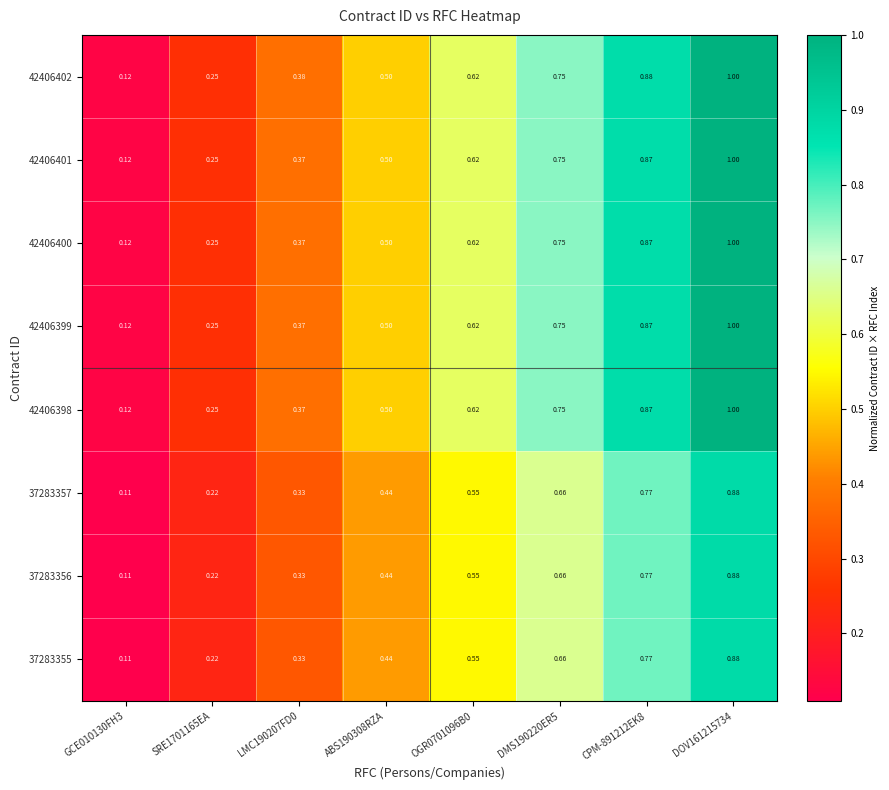

Is the value of 37283355 at DMS190220ER5 greater than the value of 37283356 at GCE010130FH3?

Yes